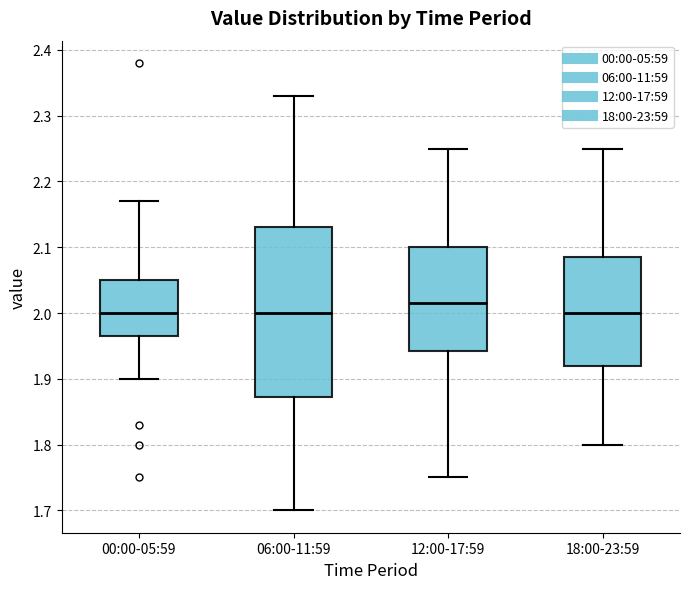

Comparing the boxes themselves (not the whiskers), which one is the tallest?

06:00-11:59